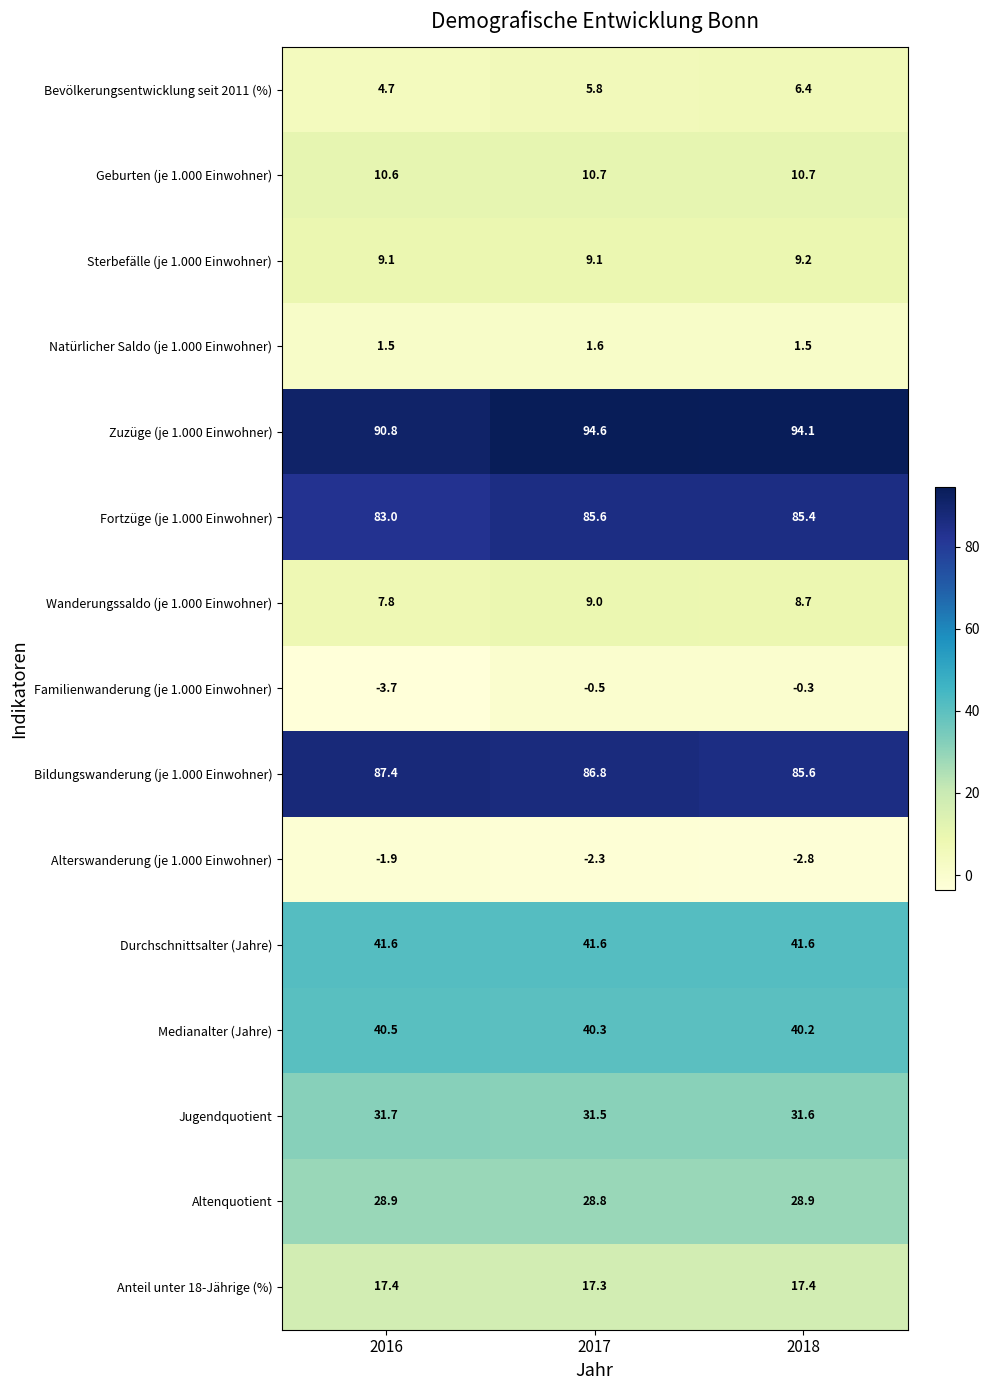

What is the smallest value displayed?

-3.7